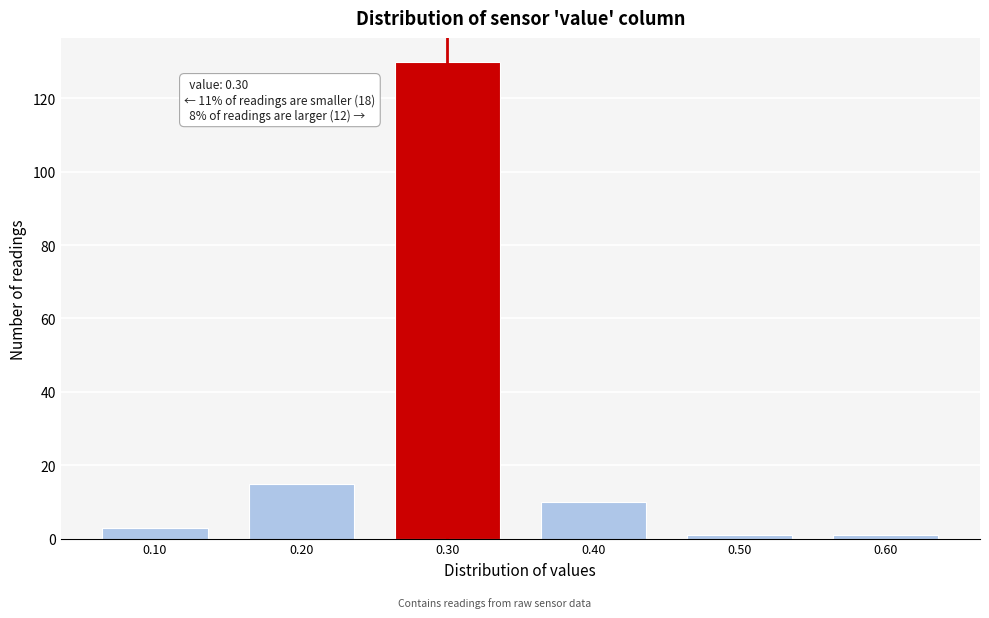

Over which range of the x-axis is the bar tallest?

0.25 to 0.35